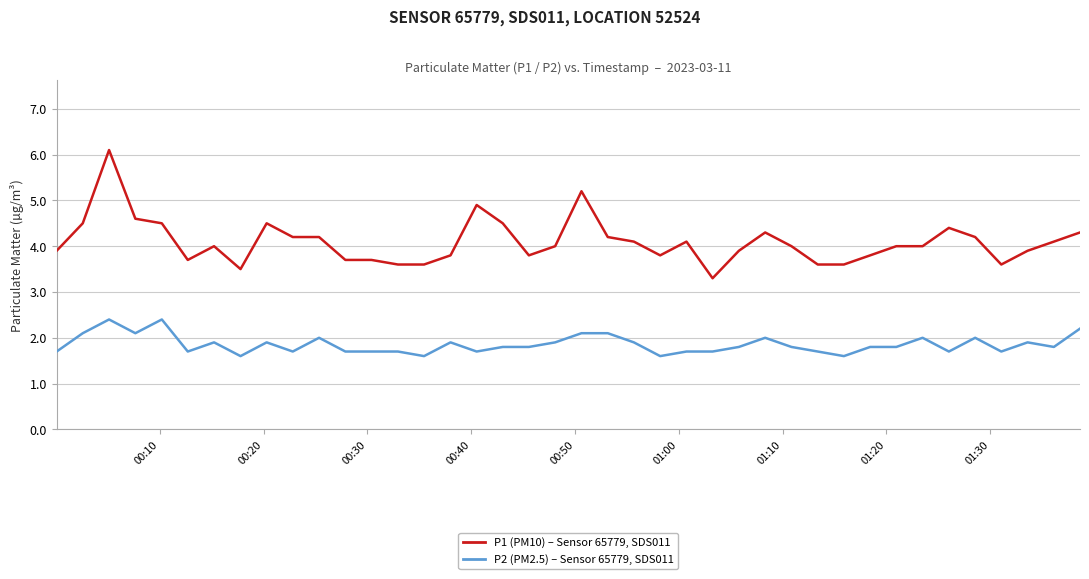

What is the maximum value shown in the chart?

6.1